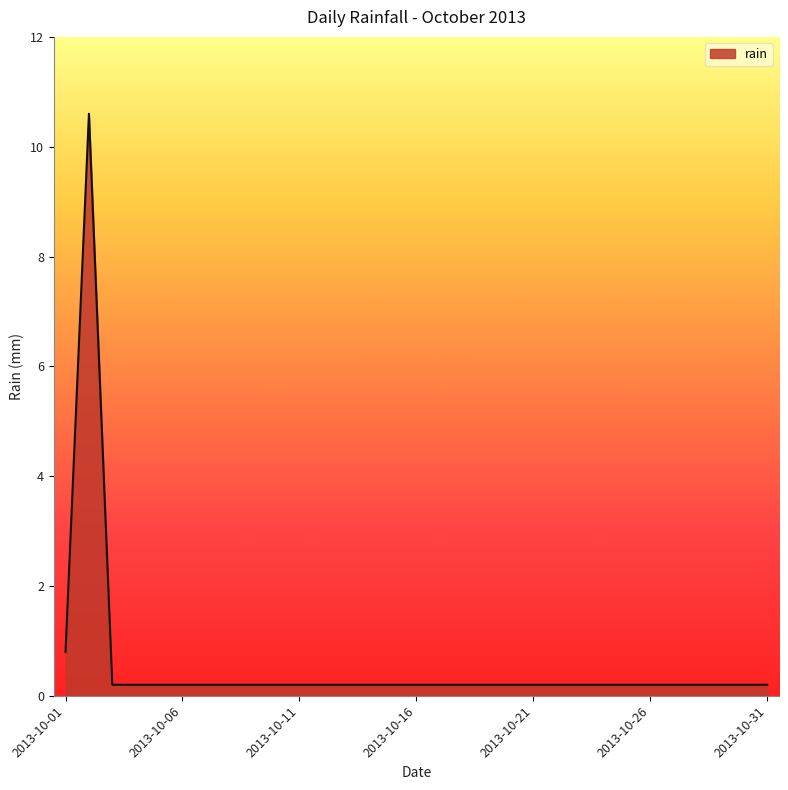

What is the difference between the maximum and minimum values?

10.4